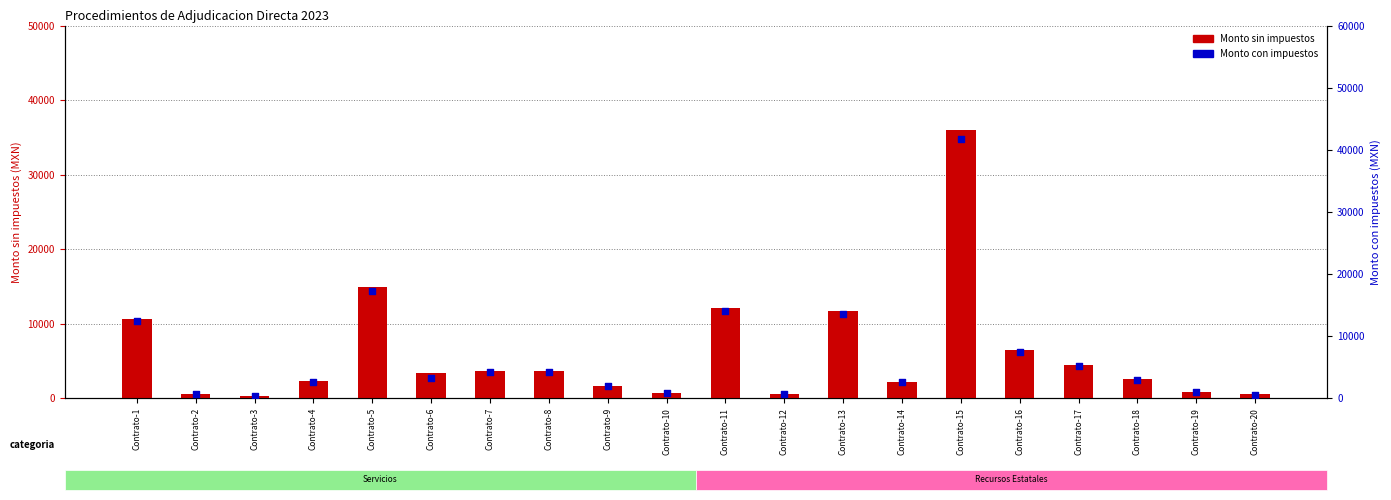

What are all the series names shown in the legend?

Monto sin impuestos, Monto con impuestos